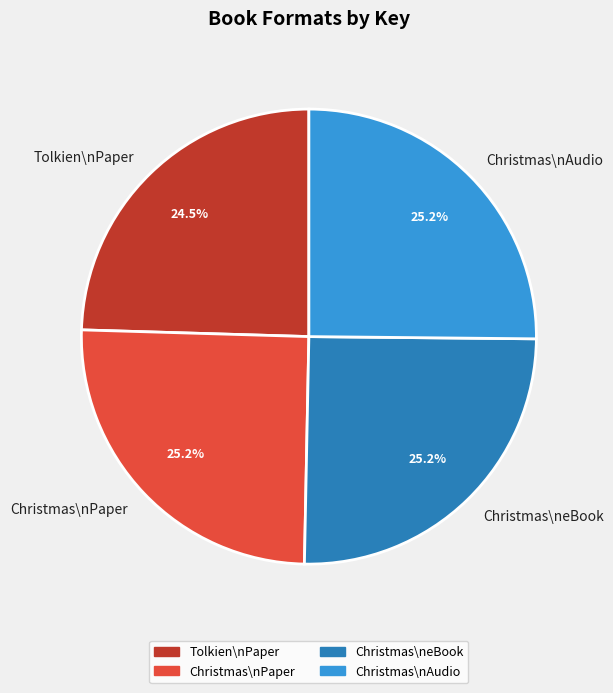

Is there any slice that represents more than half of the pie?

No